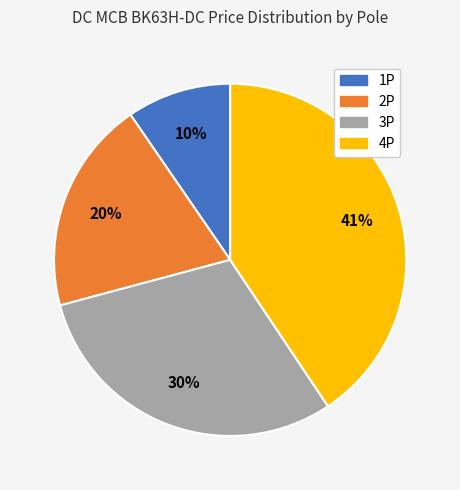

Is there a majority slice in this chart?

No